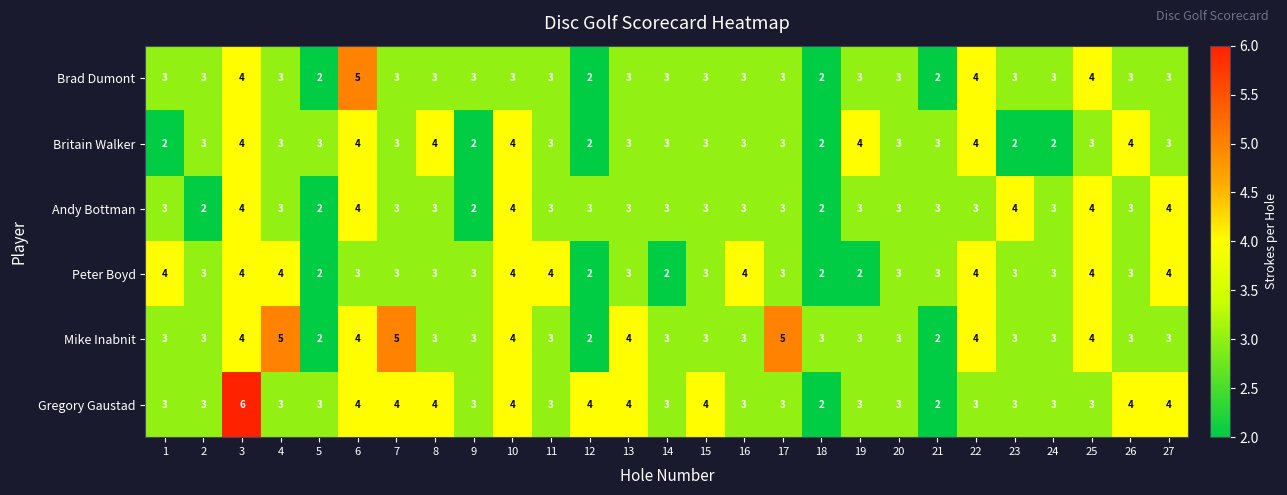

Which series has the widest spread of values?

Gregory Gaustad